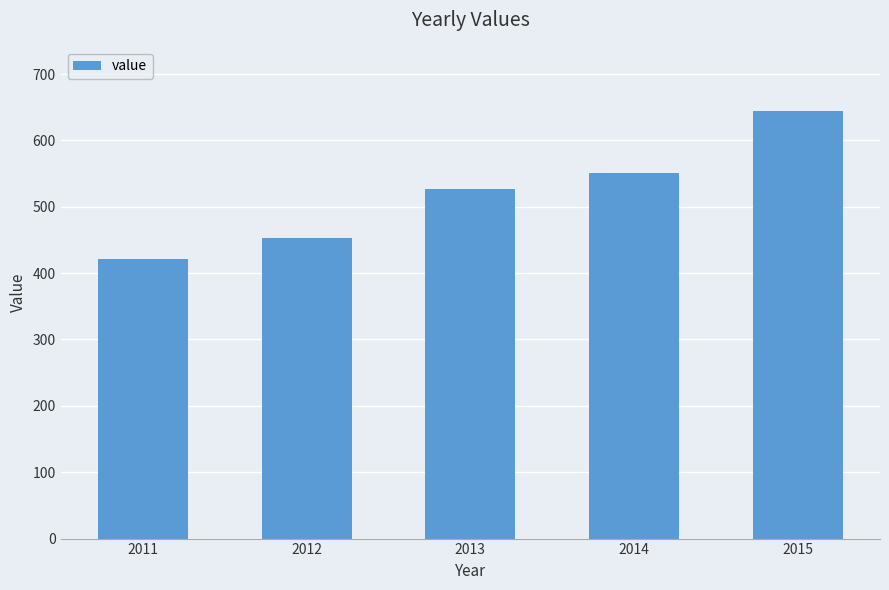

What is the ratio of the value at 2013 to the value at 2011?

1.3